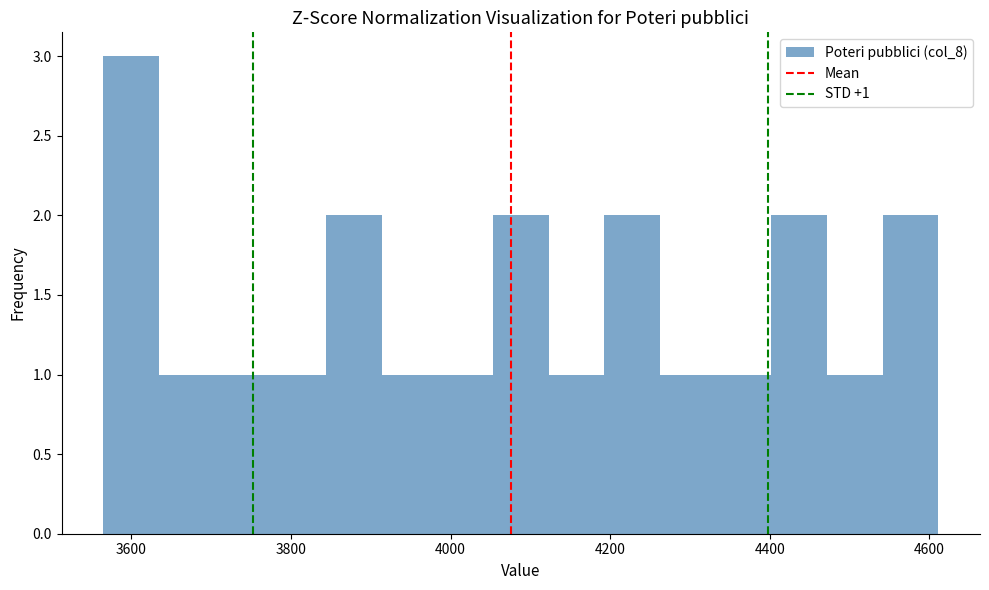

Read against the x-axis, roughly where is the centre of the tallest bar?

3600